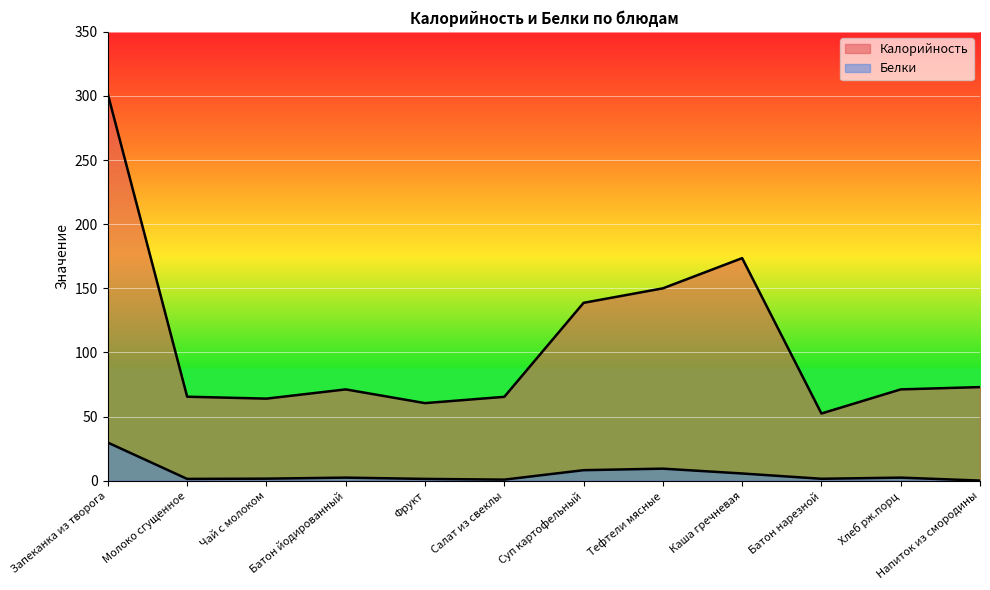

How many lines are shown in the chart?

2